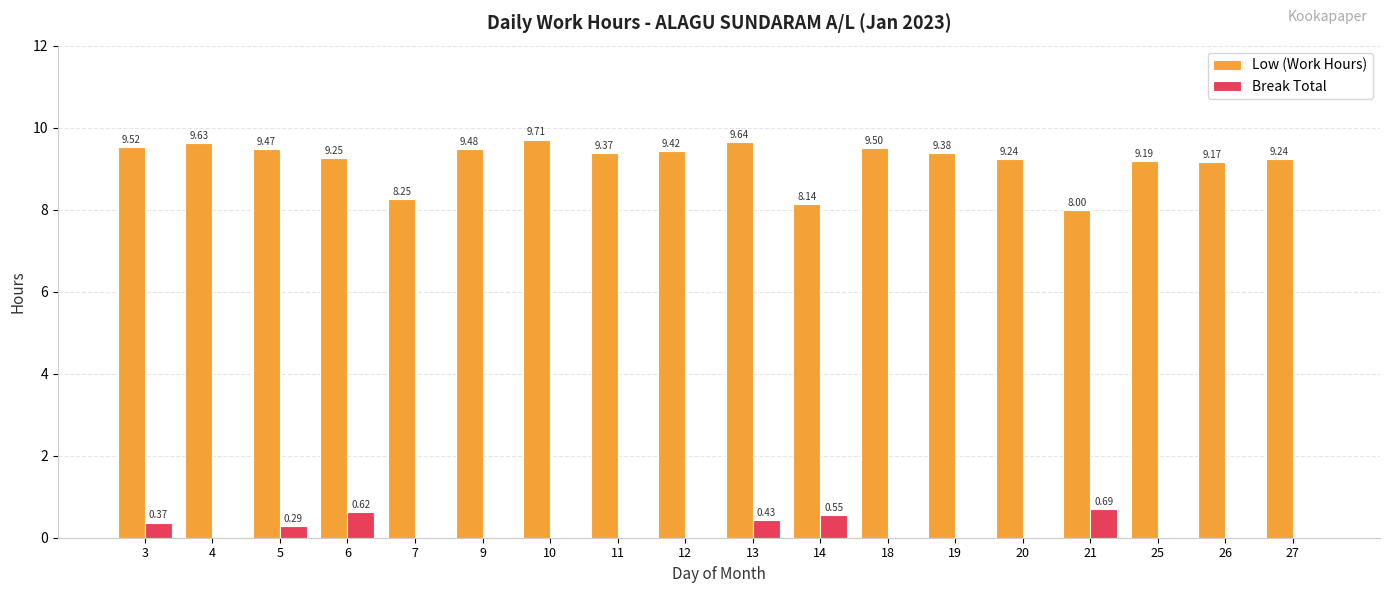

Is the value of Low (Work Hours) at 25 greater than the value of Break Total at 3?

Yes